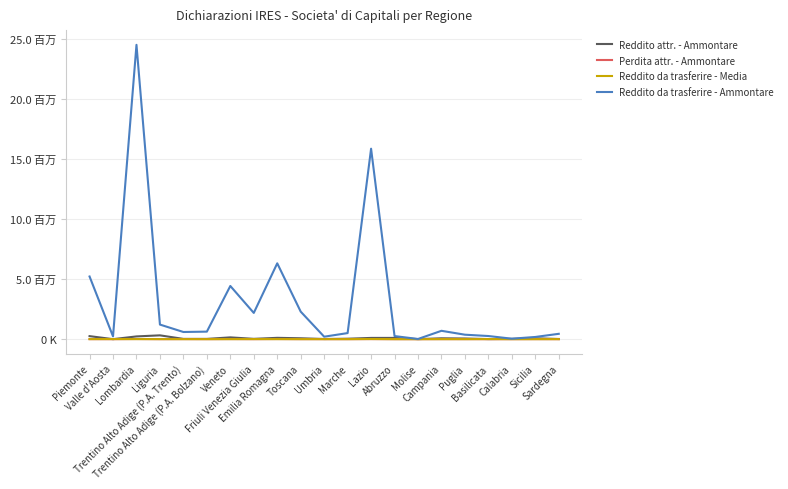

Reading right to left, what are all the values shown in this chart?

Reddito attr. - Ammontare: 14733.0	72513.0	25319.0	8376.0	54793.0	71191.0	4340.0	104488.0	103524.0	37437.0	14096.0	74764.0	110747.0	27273.0	149145.0	23315.0	22993.0	318438.0	228989.0	1423.0	252828.0
Perdita attr. - Ammontare: 809.0	4144.0	739.0	354.0	3381.0	4414.0	0.0	664.0	6942.0	1335.0	1599.0	2144.0	11120.0	577.0	8384.0	2026.0	5555.0	1055.0	12163.0	0.0	3077.0
Reddito da trasferire - Media: 2768.8	921.3	1032.0	7929.0	1488.8	1819.2	436.7	2140.9	11602.0	2026.2	1873.3	2936.0	3501.0	6873.4	2657.1	1329.2	1926.0	4010.7	5369.9	8222.3	5002.9
Reddito da trasferire - Ammontare: 445774.0	183342.0	39218.0	261658.0	372192.0	696733.0	16158.0	256903.0	15859886.0	506564.0	206068.0	2293035.0	6315724.0	2185754.0	4429326.0	627364.0	597057.0	1215254.0	24508348.0	230224.0	5218018.0